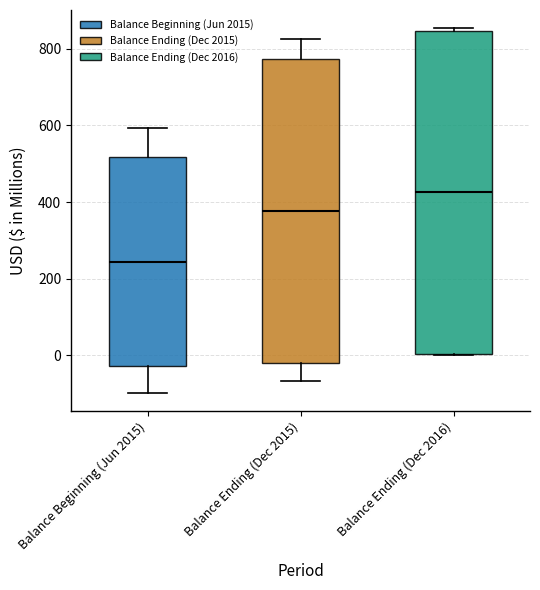

Reading left to right, read every box against the y-axis: the position of its median line, the range the box covers, and the ends of its whiskers. The values are not printed on the chart, so give them approximately, as read against the axis.

Balance Beginning (Jun 2015): median 240, box -20 to 520, whiskers -100 to 600
Balance Ending (Dec 2015): median 380, box -20 to 780, whiskers -60 to 820
Balance Ending (Dec 2016): median 420, box 0 to 840, whiskers 0 to 860